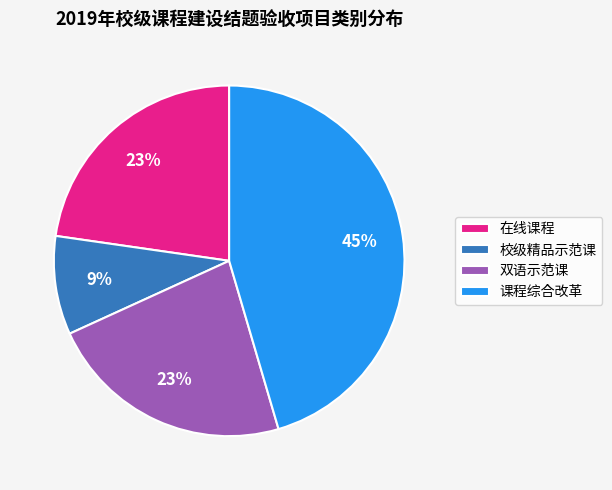

The 在线课程 slice represents 34% of the pie. True or false?

False